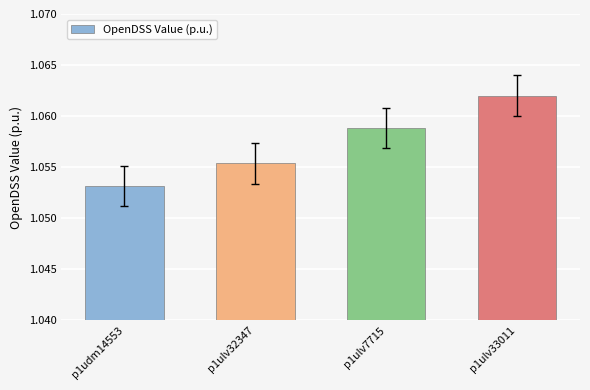

Count the values in the range 1 to 2.

4